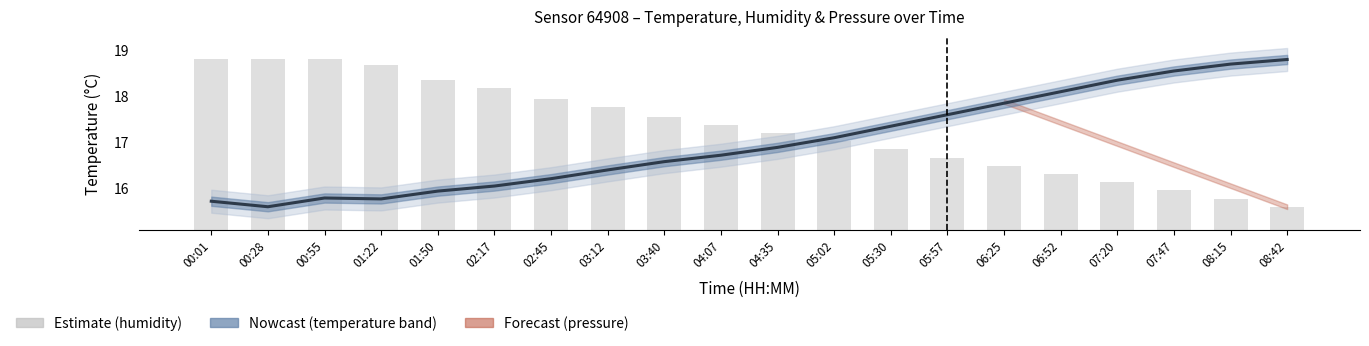

Is it true that humidity equals 17.8 at 03:12?

True